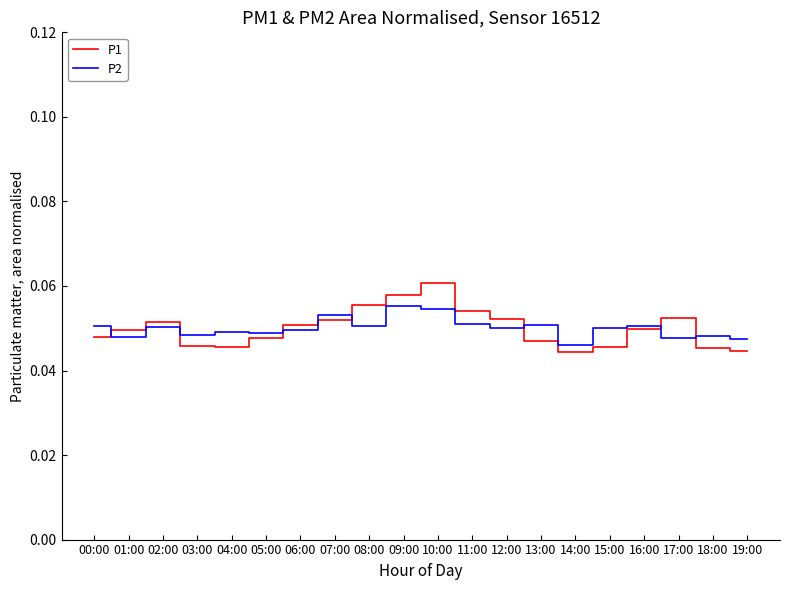

Which category has the highest value in the P1 series?

10:00